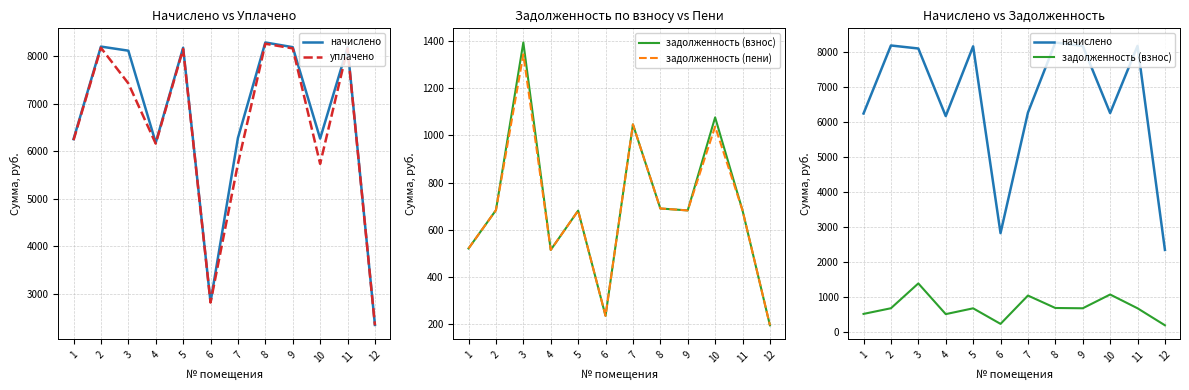

Between 1 and 2, which series saw the biggest shift?

начислено